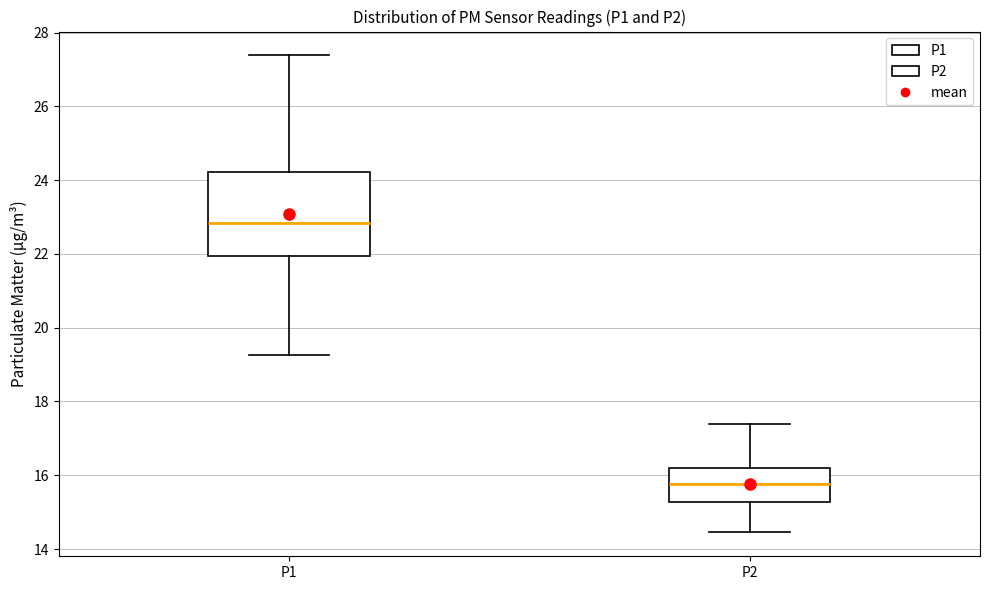

Comparing the boxes themselves (not the whiskers), which one is the tallest?

P1